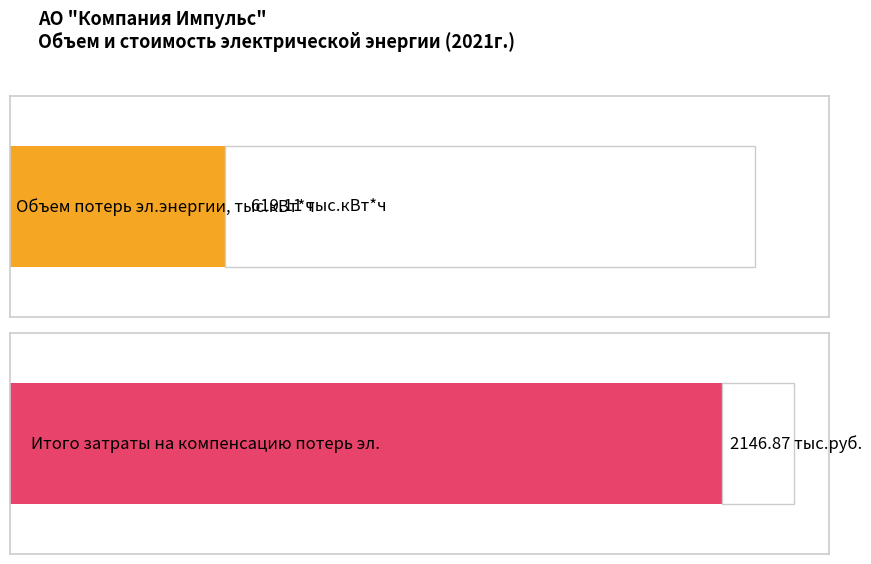

What is the lowest value of the Объем потерь эл.энергии, тыс.кВт*ч series?

11.8